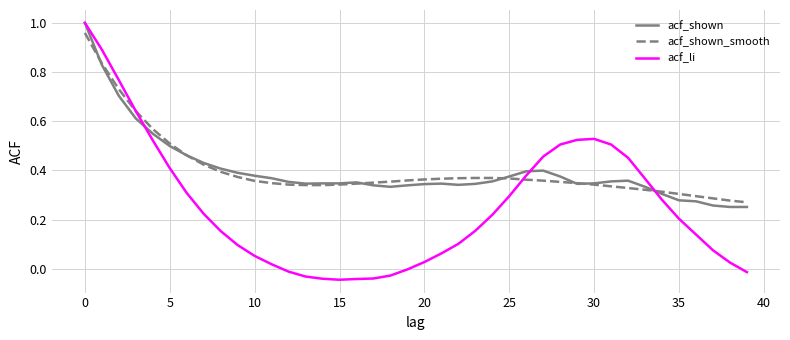

Which series has the widest spread of values?

acf_li